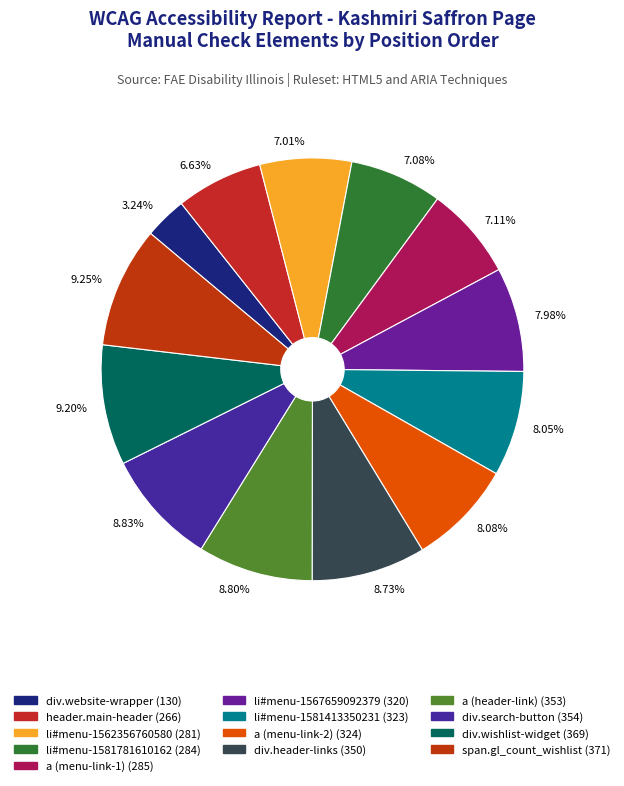

How many segments does this pie chart have?

13